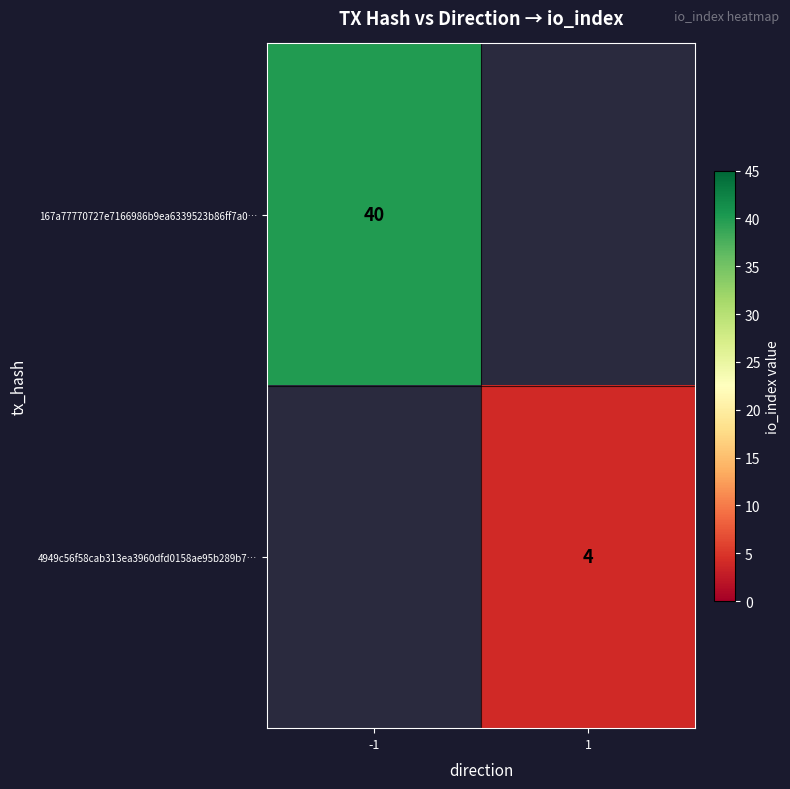

Which has a higher value, 1 or -1?

-1